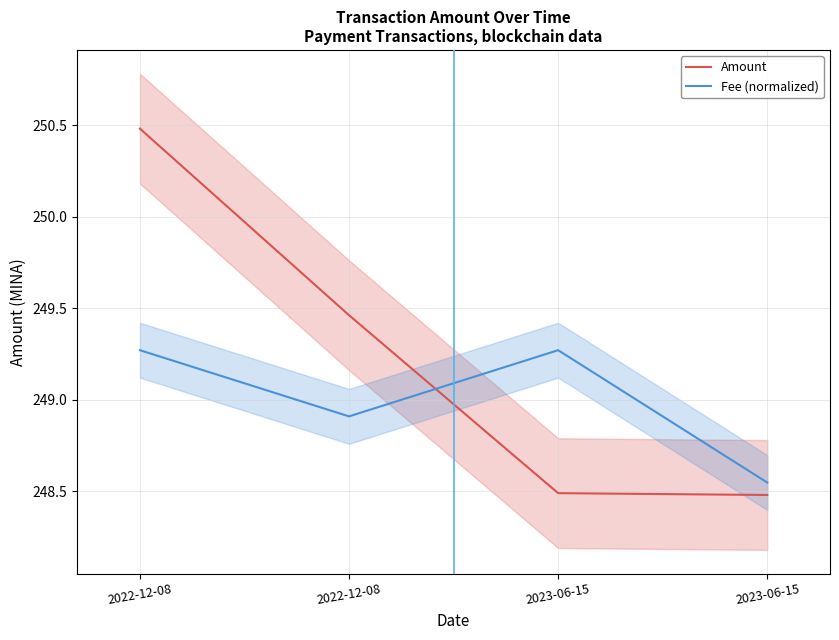

What is the spread (max minus min) of values at 2022-12-08?

1.2